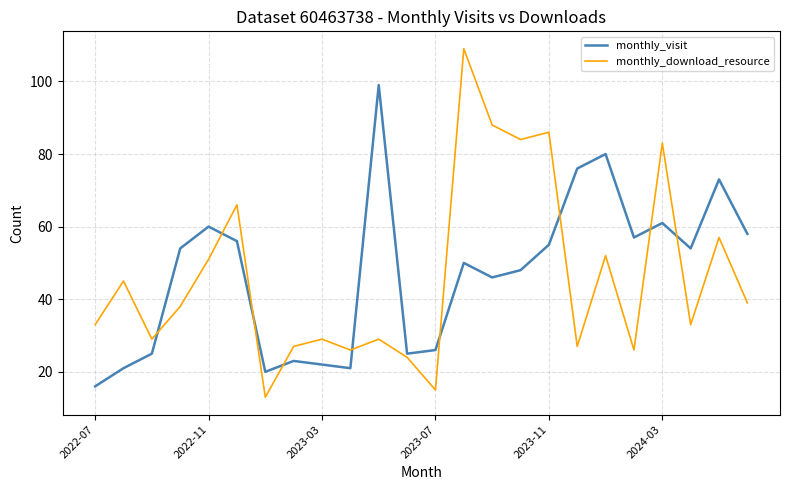

How many interior local valleys does the monthly_visit series have?

6